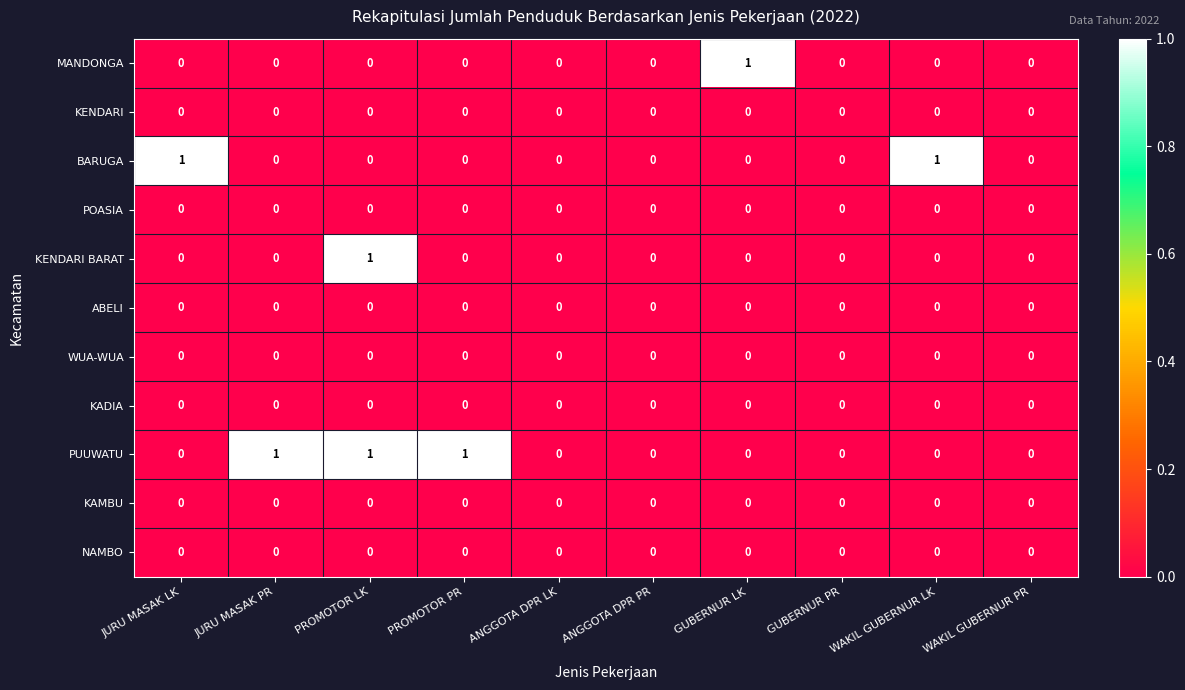

True or false: WUA-WUA has a value of 0 at WAKIL GUBERNUR LK.

True